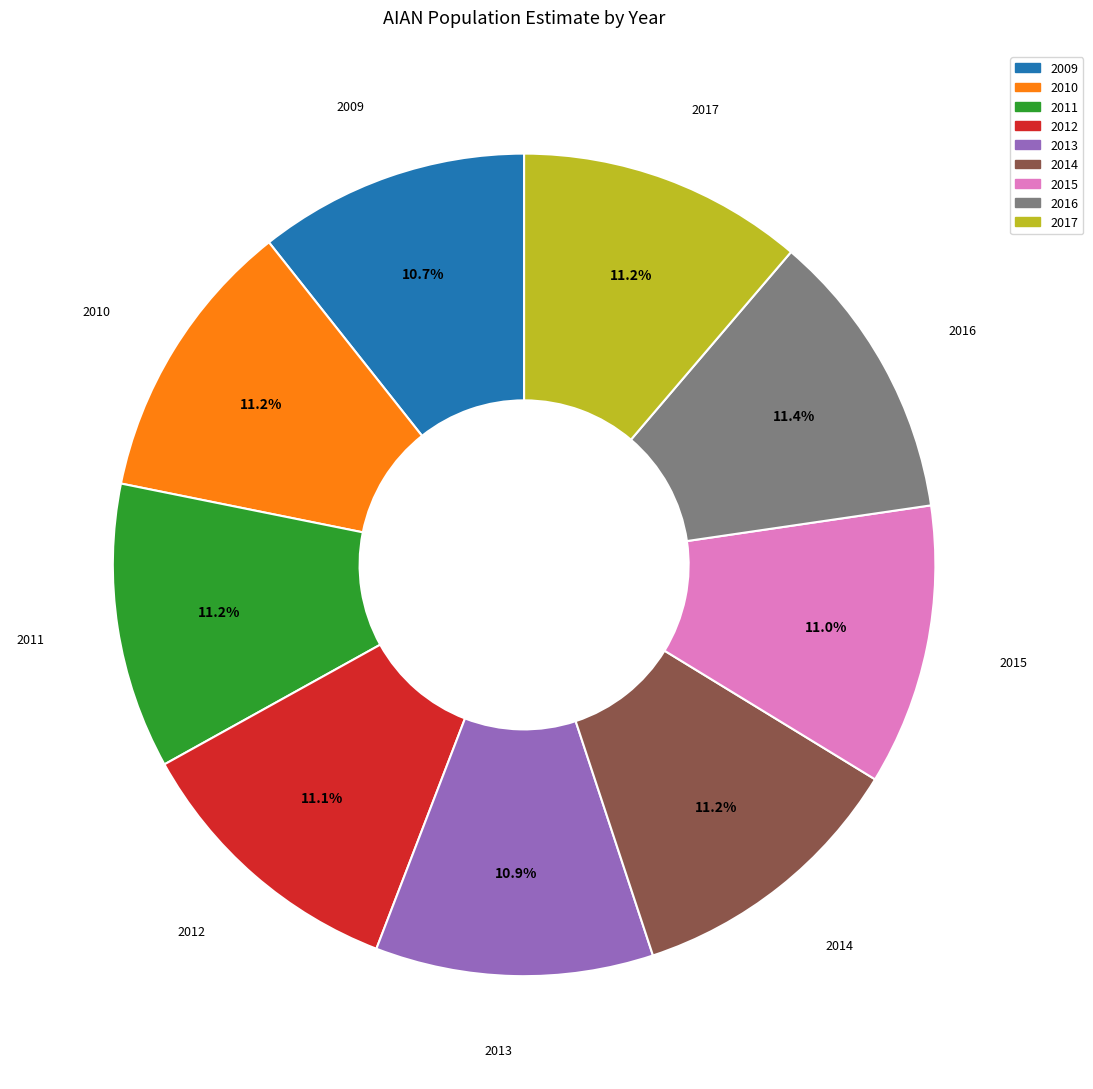

Count the number of slices in the pie.

9